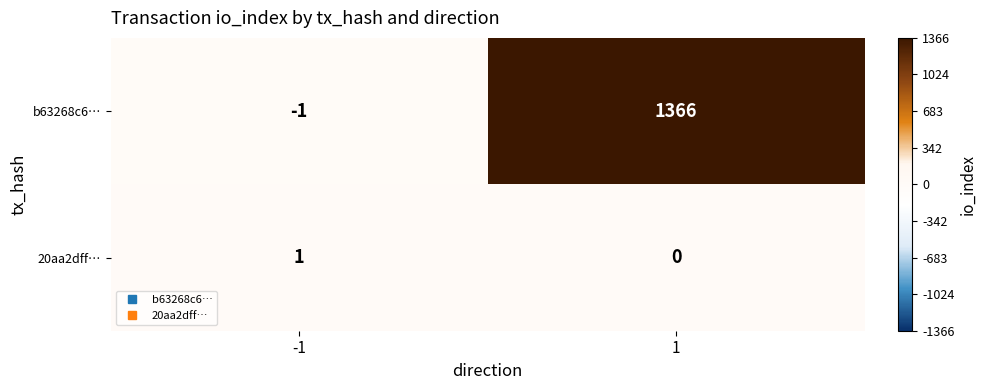

Rank the series by their average value, from lowest to highest.

20aa2dff…, b63268c6…